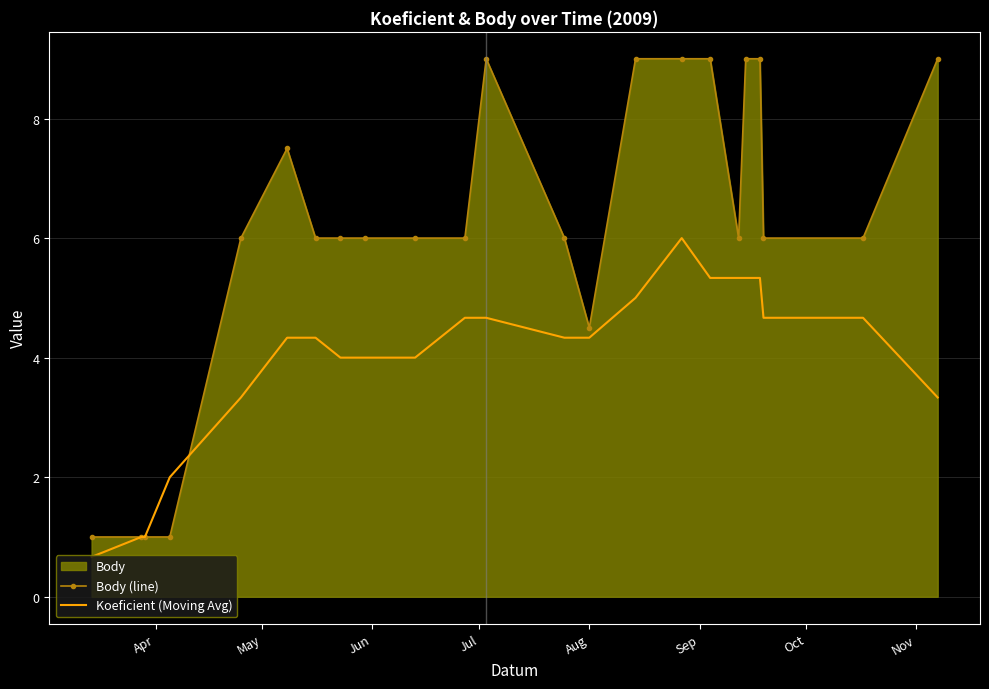

Rank the series by their maximum value, from lowest to highest.

Koeficient (Moving Avg), Body (line)